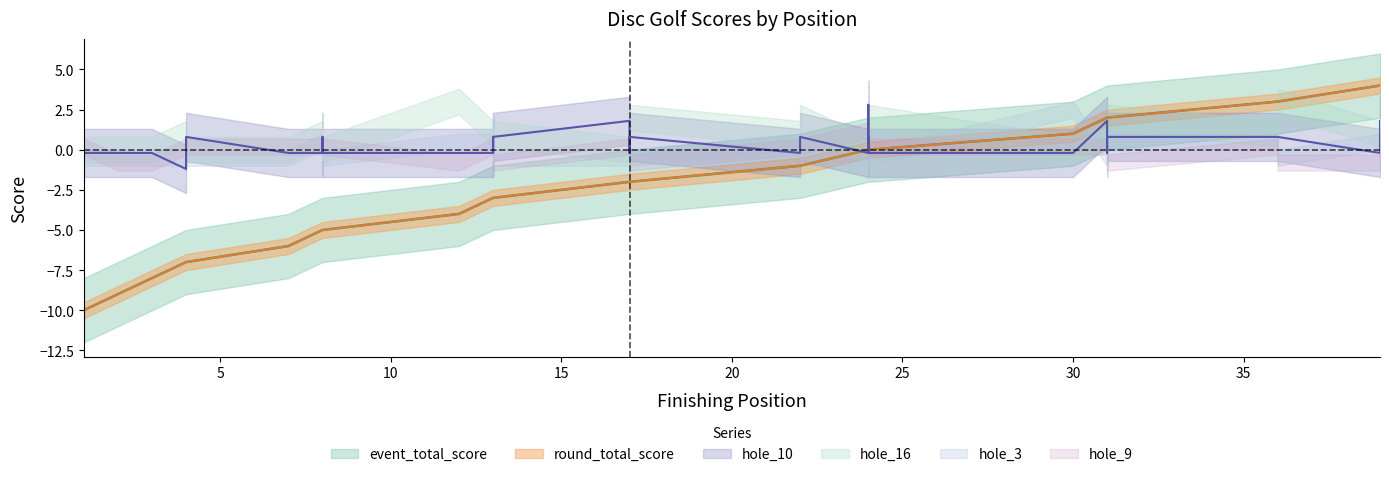

Which category has the highest value across all series?

39